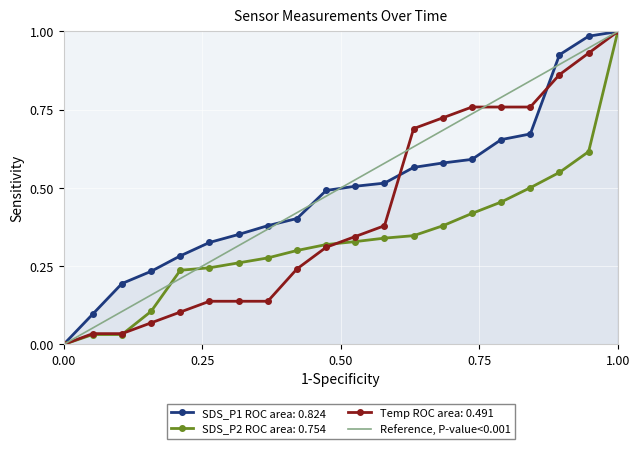

How many values in SDS_P1 ROC area: 0.824 are above zero?

19